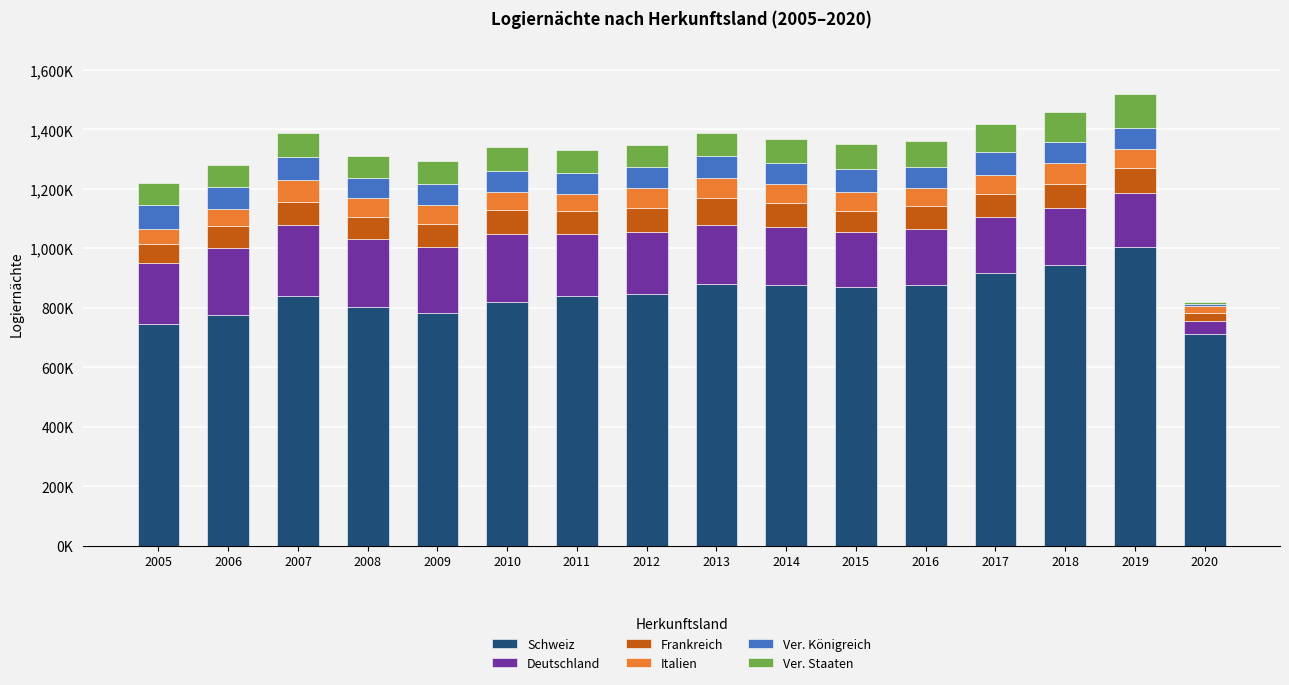

At how many categories does at least one series exceed 272563?

16